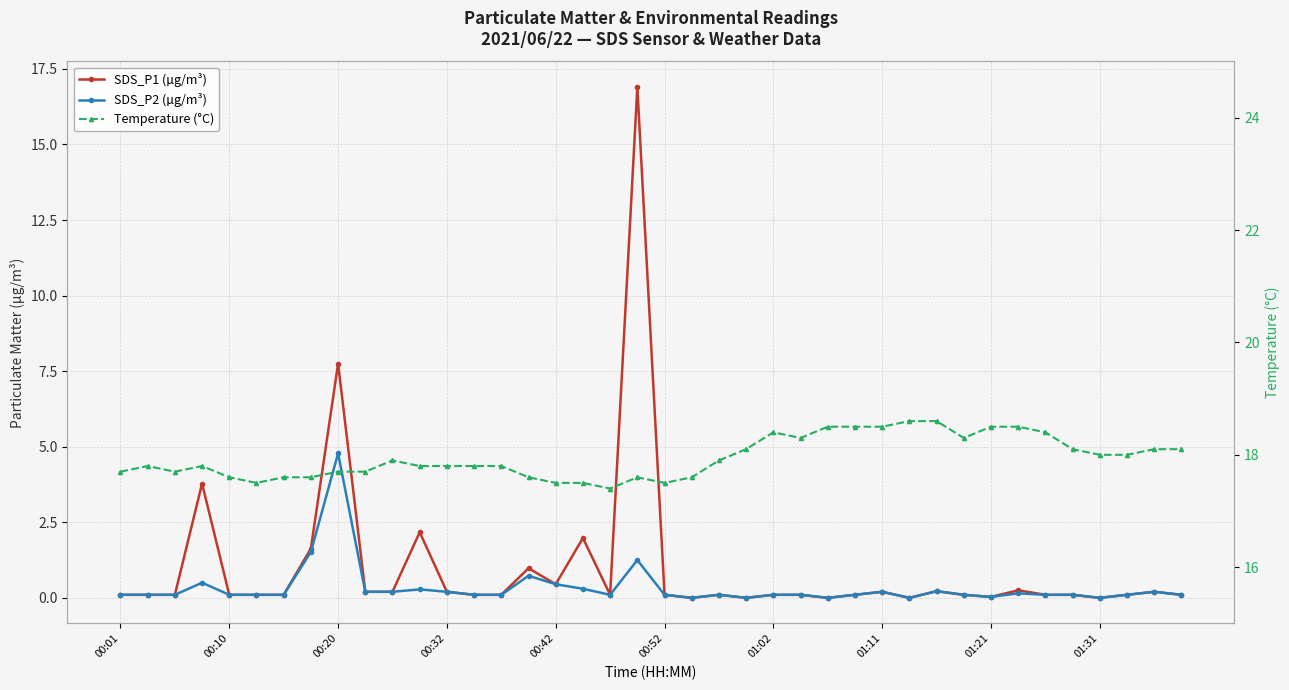

Does the chart have visible grid lines?

Yes